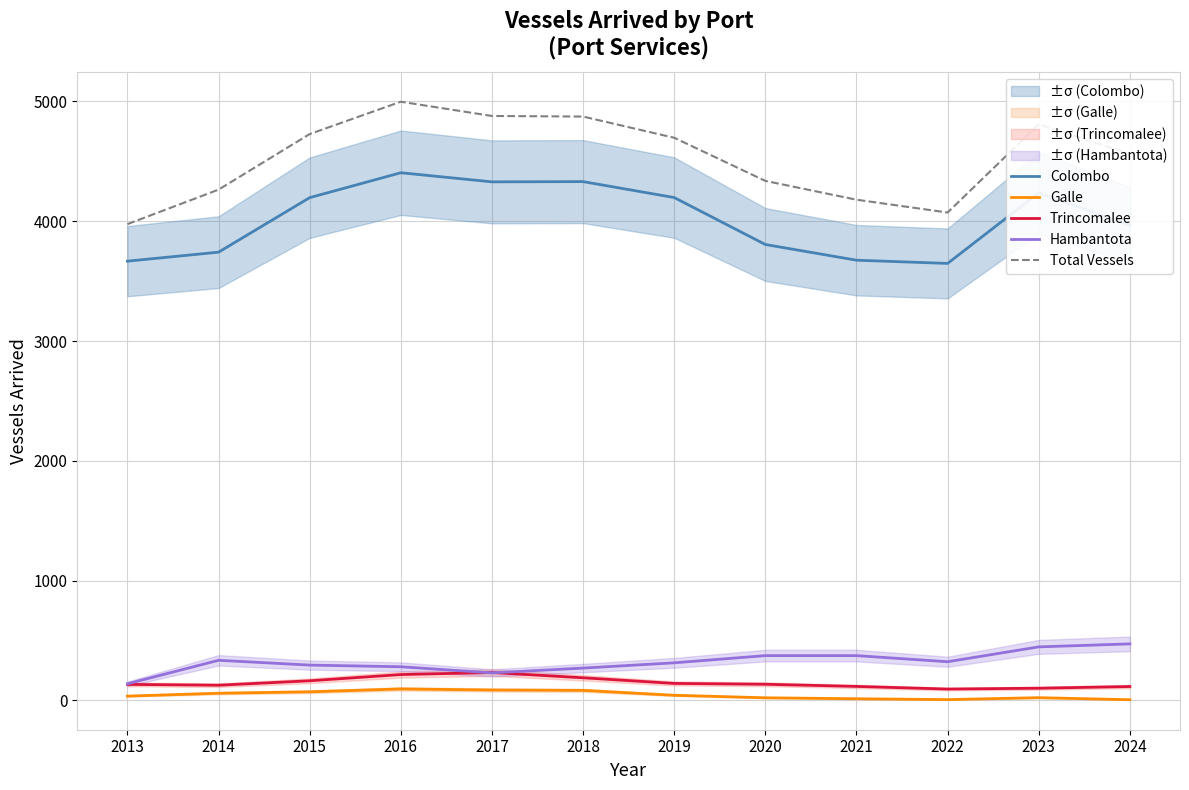

Count the number of data series in this chart.

5